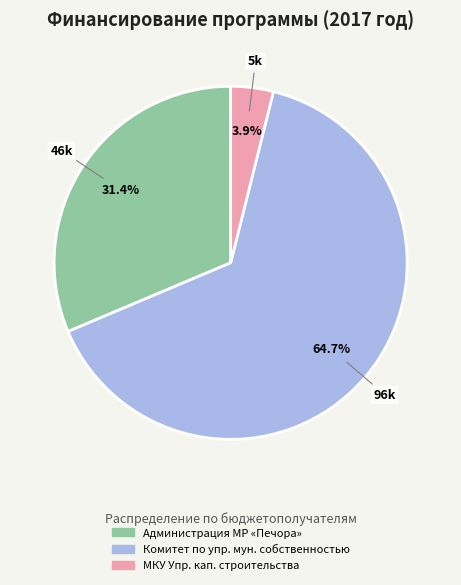

Which slice represents more than half of the pie?

Комитет по упр. мун. собственностью